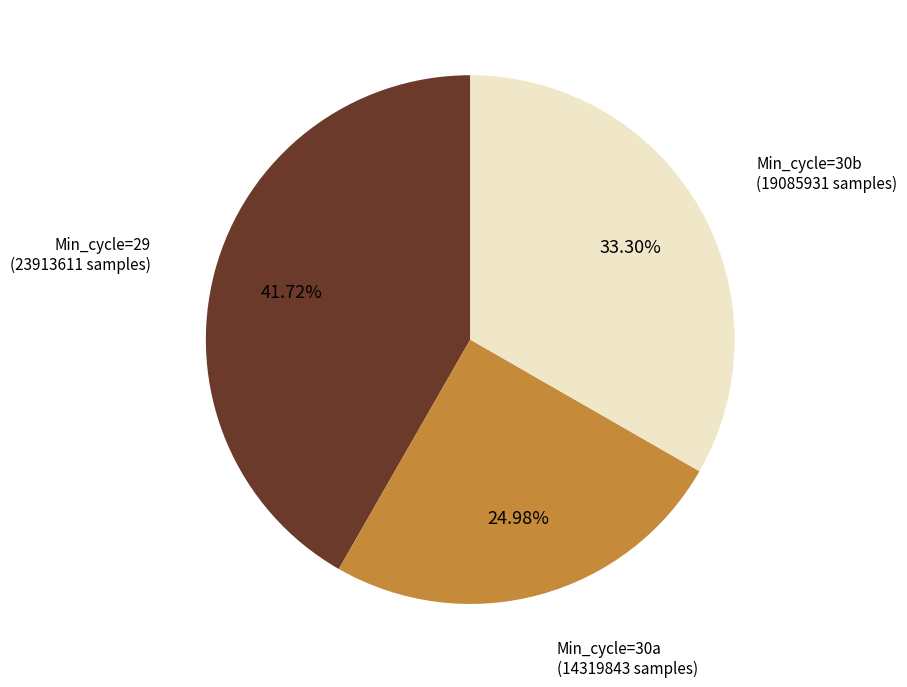

Is there any slice that represents more than half of the pie?

No